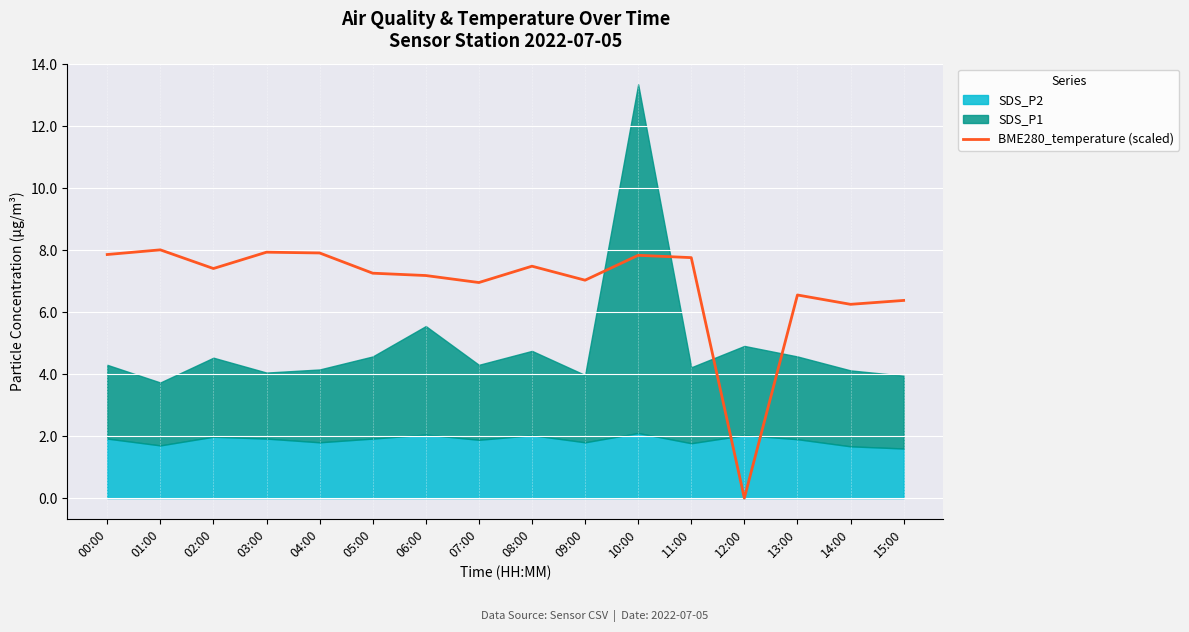

How many positive values are there?

15